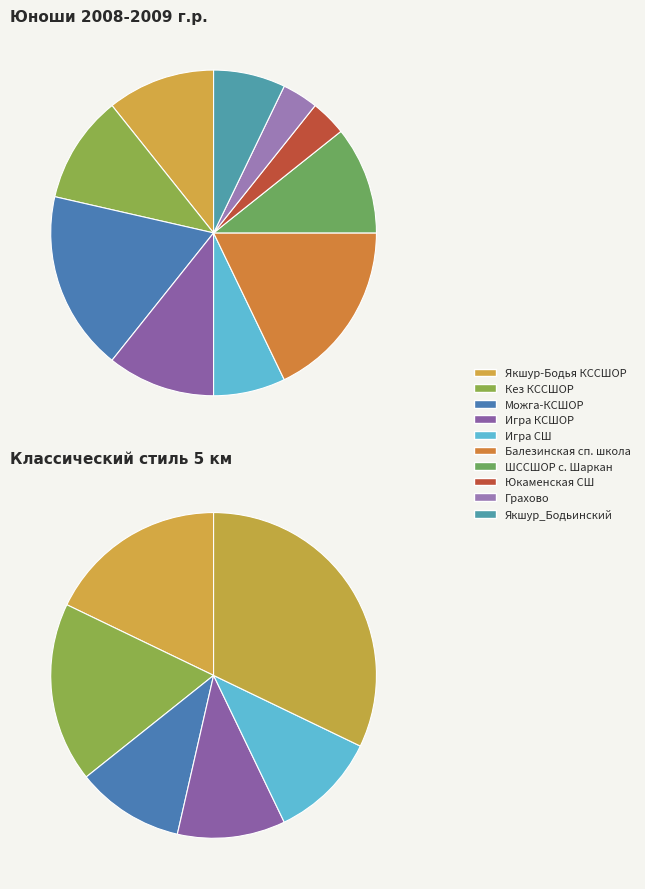

Is it true that Юкаменская СШ is 4% of the pie?

True